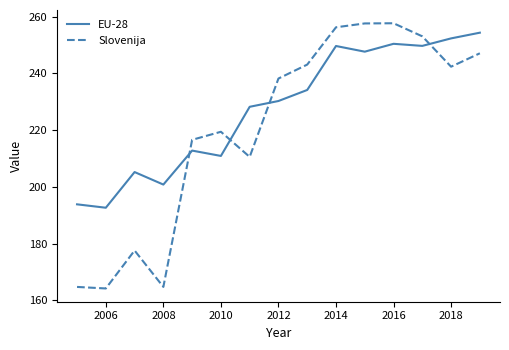

True or false: EU-28 has more than 0 interior local peaks.

True